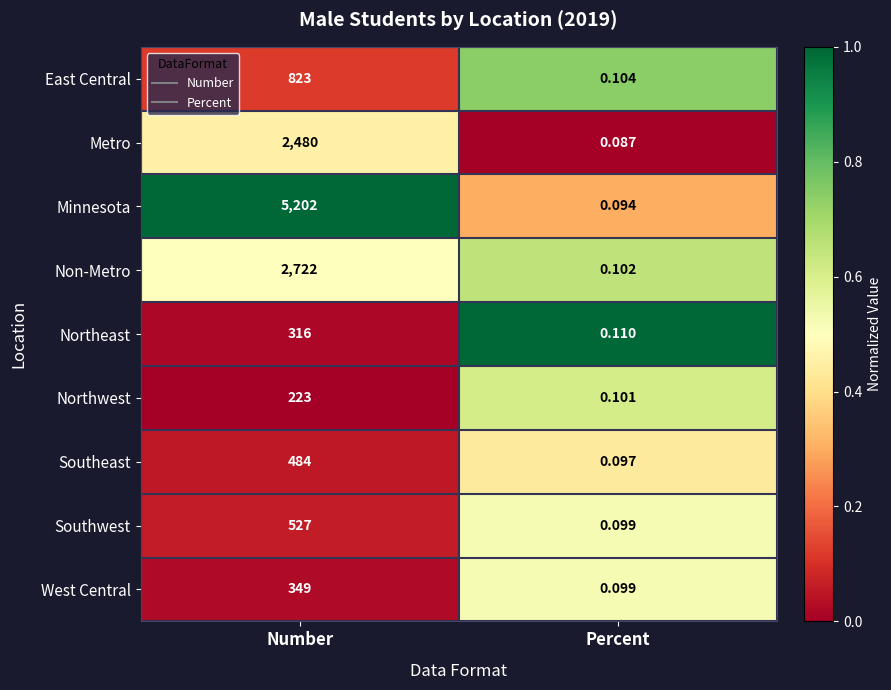

What is the greatest value displayed?

5202.0